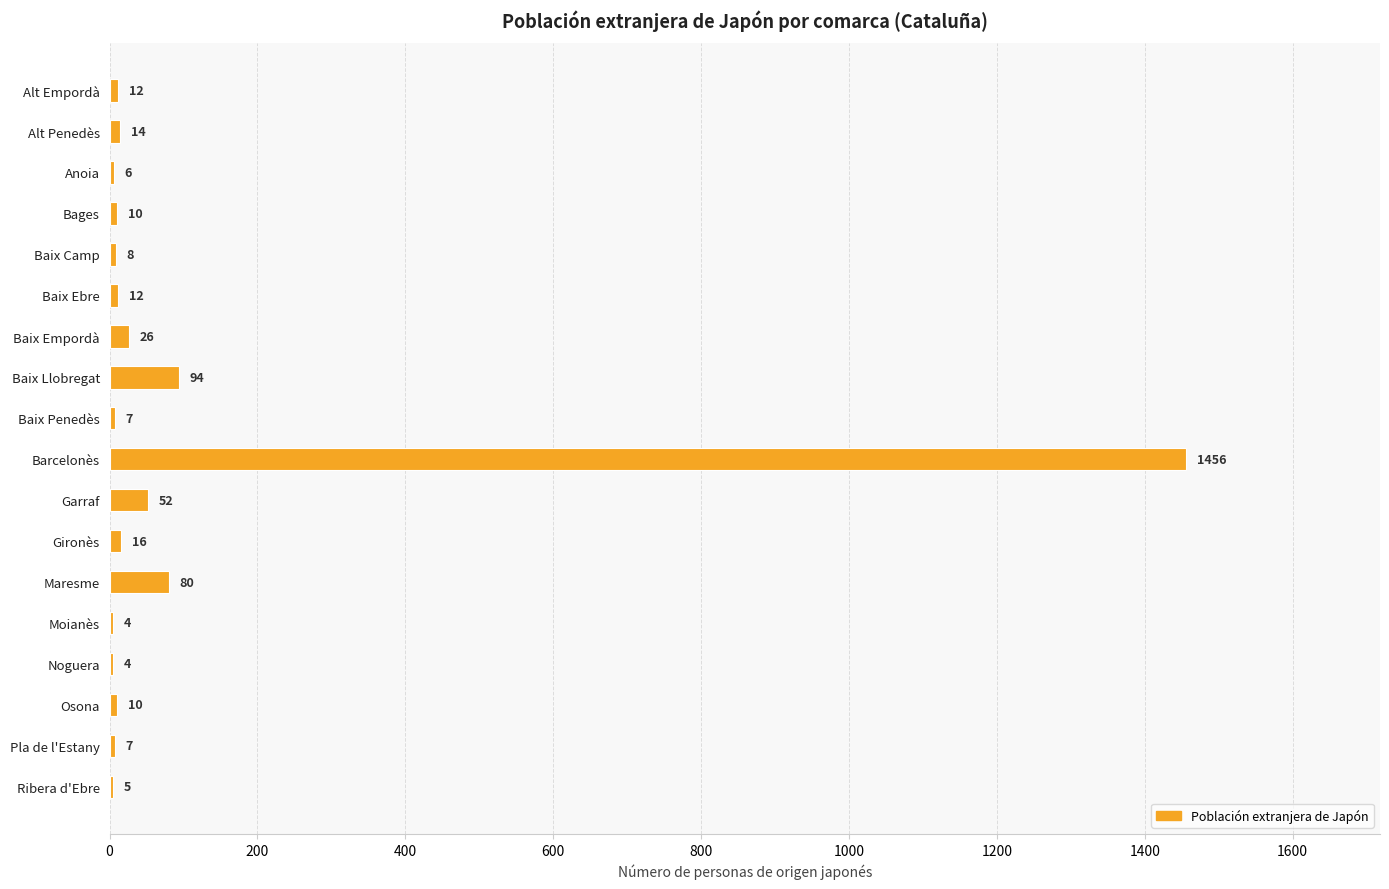

Which has a higher value, Baix Camp or Bages?

Bages